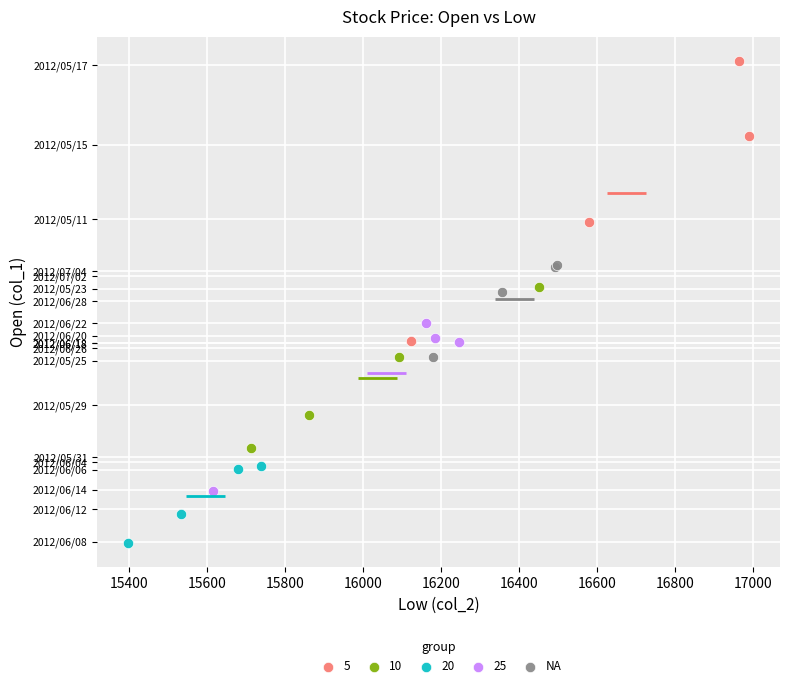

What are all the series names shown in the legend?

5, 10, 20, 25, NA